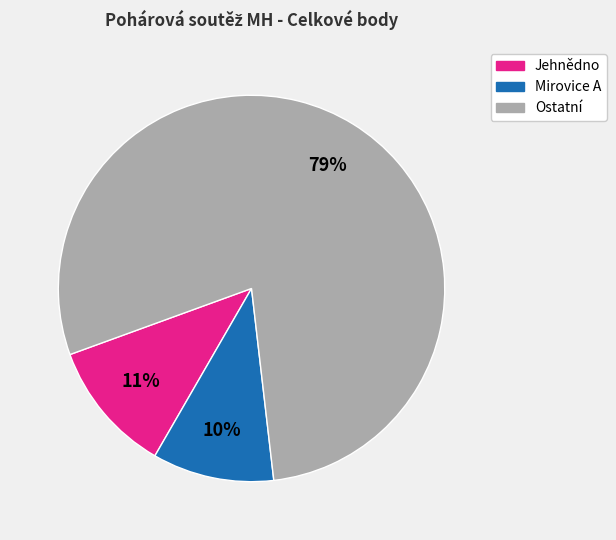

How many slices are in this pie chart?

3